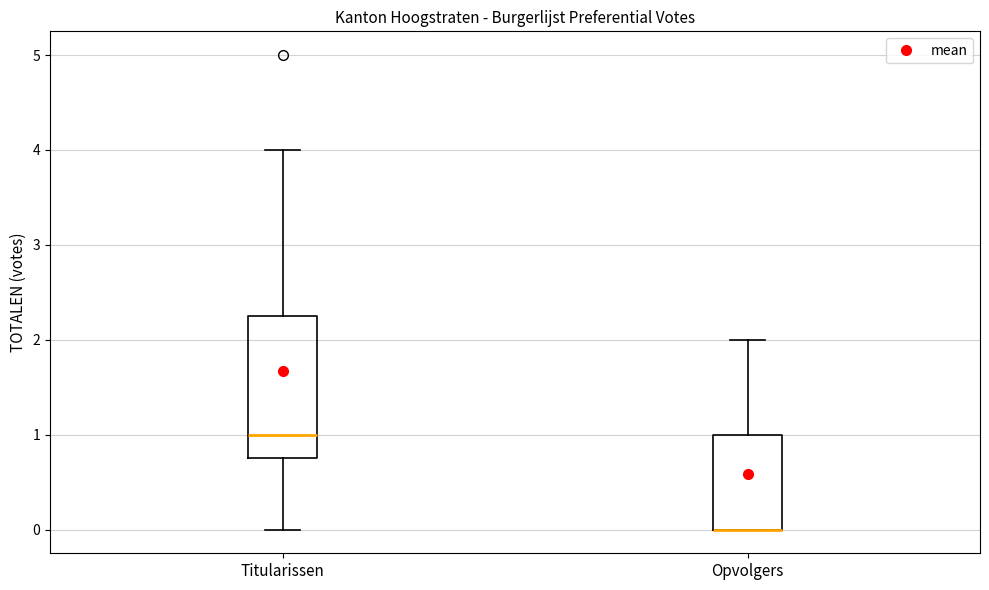

Reading left to right, read every box against the y-axis: the position of its median line, the range the box covers, and the ends of its whiskers. The values are not printed on the chart, so give them approximately, as read against the axis.

Titularissen: median 1.0, box 0.8 to 2.3, whiskers 0.0 to 4.0
Opvolgers: median 0.0 (drawn on the box's lower edge), box 0.0 to 1.0, whiskers 0.0 to 2.0